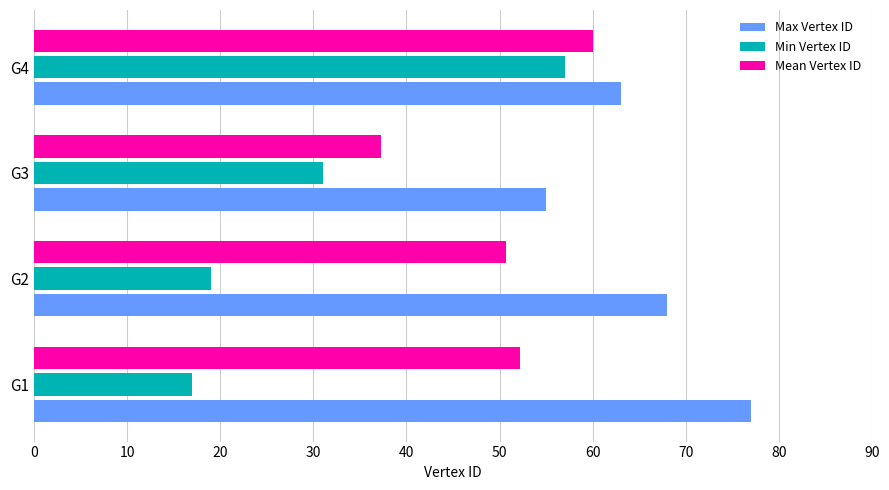

What are all the series names shown in the legend?

Max Vertex ID, Min Vertex ID, Mean Vertex ID